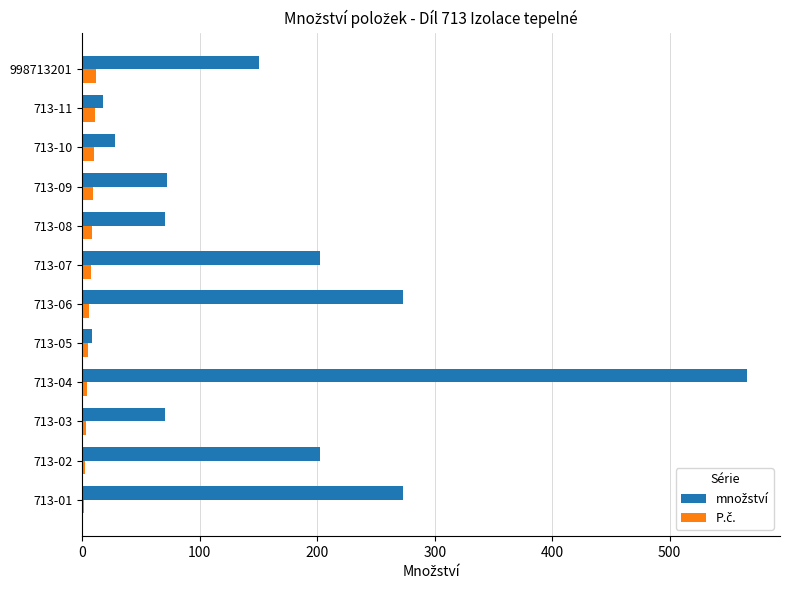

What is the greatest value displayed?

565.6